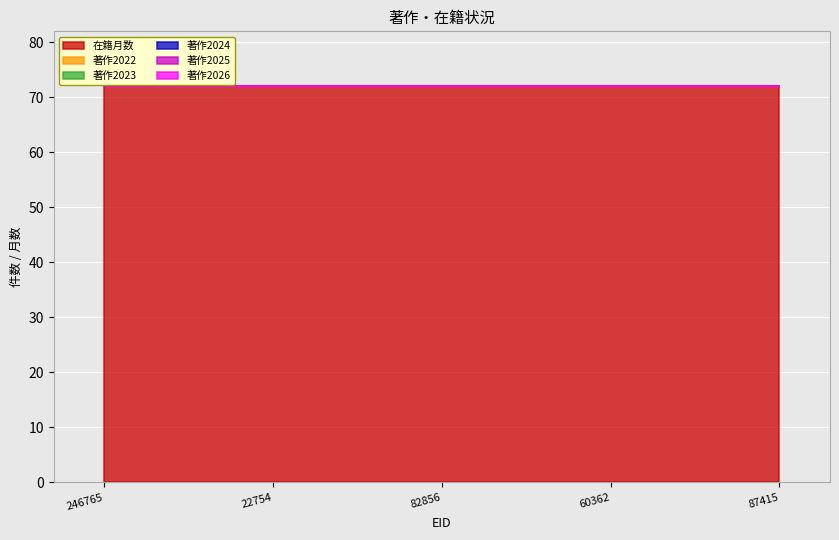

Reading left to right, transcribe all the data shown in this chart.

在籍月数: 246765=72	22754=72	82856=72	60362=72	87415=72
著作2022: 246765=0	22754=0	82856=0	60362=0	87415=0
著作2023: 246765=0	22754=0	82856=0	60362=0	87415=0
著作2024: 246765=0	22754=0	82856=0	60362=0	87415=0
著作2025: 246765=0	22754=0	82856=0	60362=0	87415=0
著作2026: 246765=0	22754=0	82856=0	60362=0	87415=0